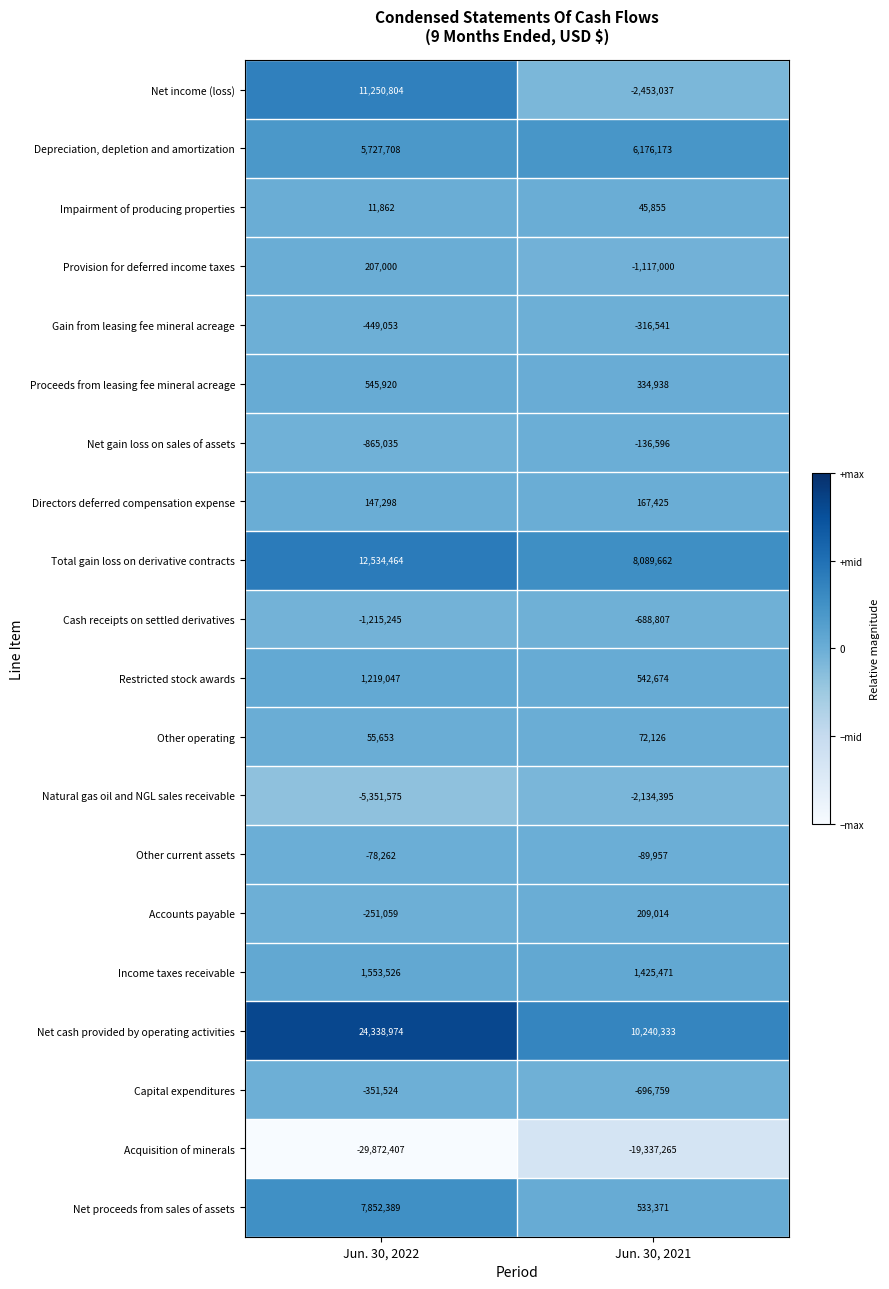

Where is Accounts payable nearest to the value -21022?

Jun. 30, 2021